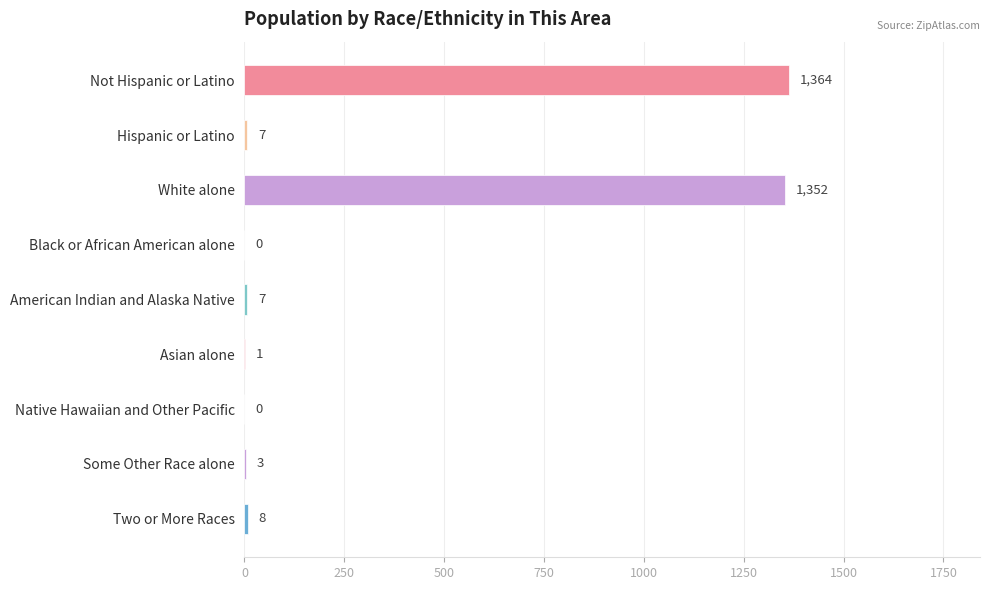

At which label is the value closest to 682?

White alone